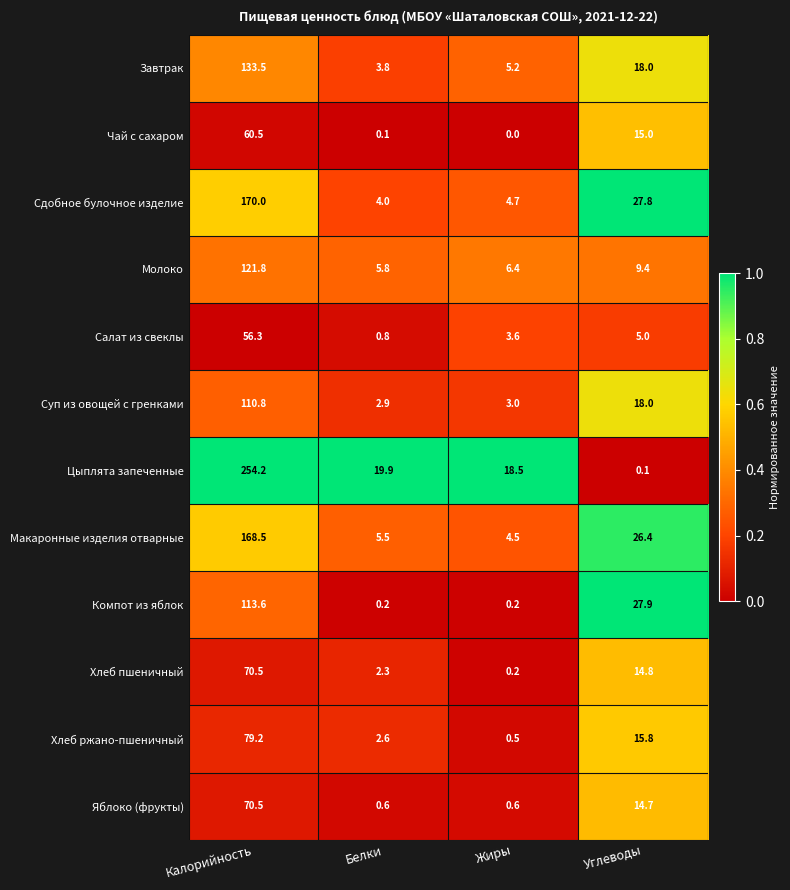

Is it true that Сдобное булочное изделие equals 4.7 at Жиры?

True